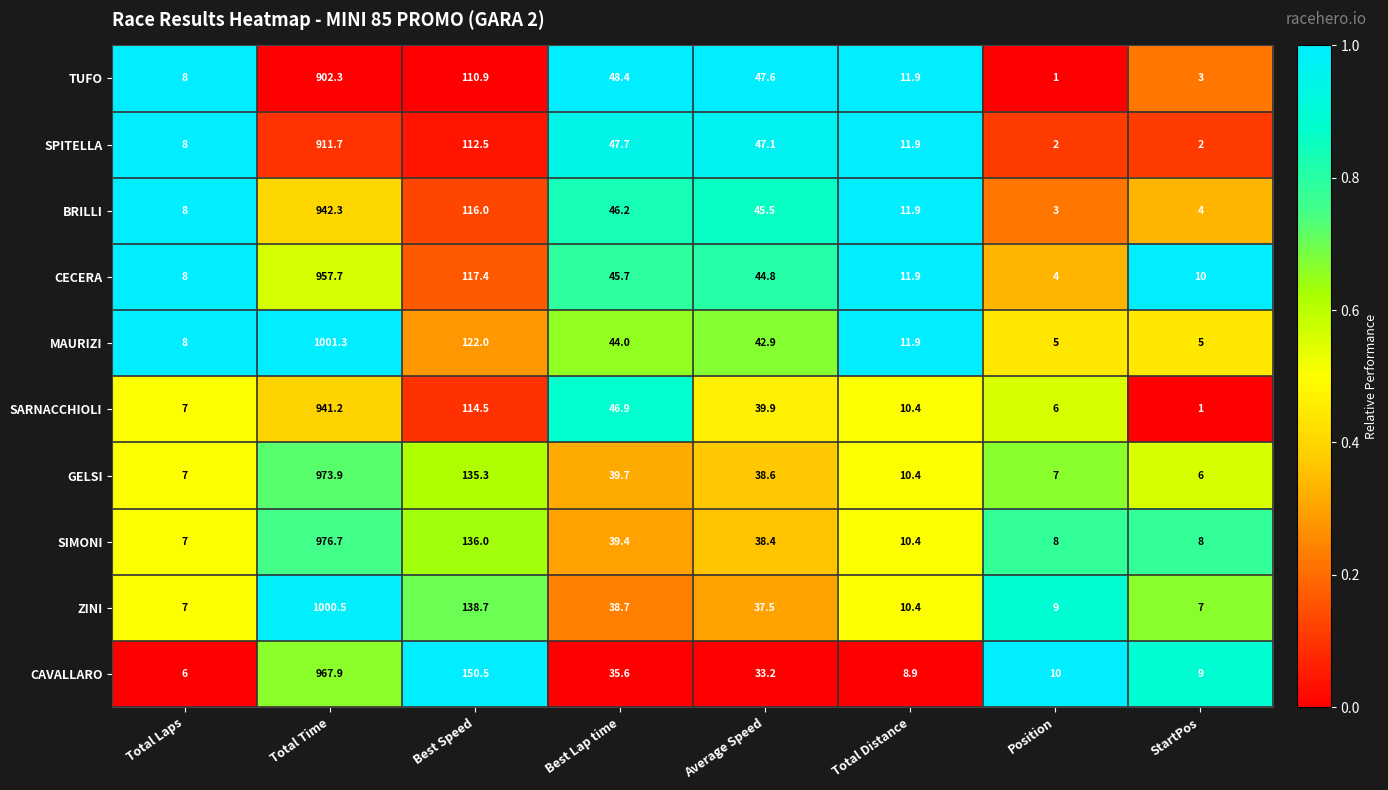

What is the highest value of the BRILLI series?

942.3